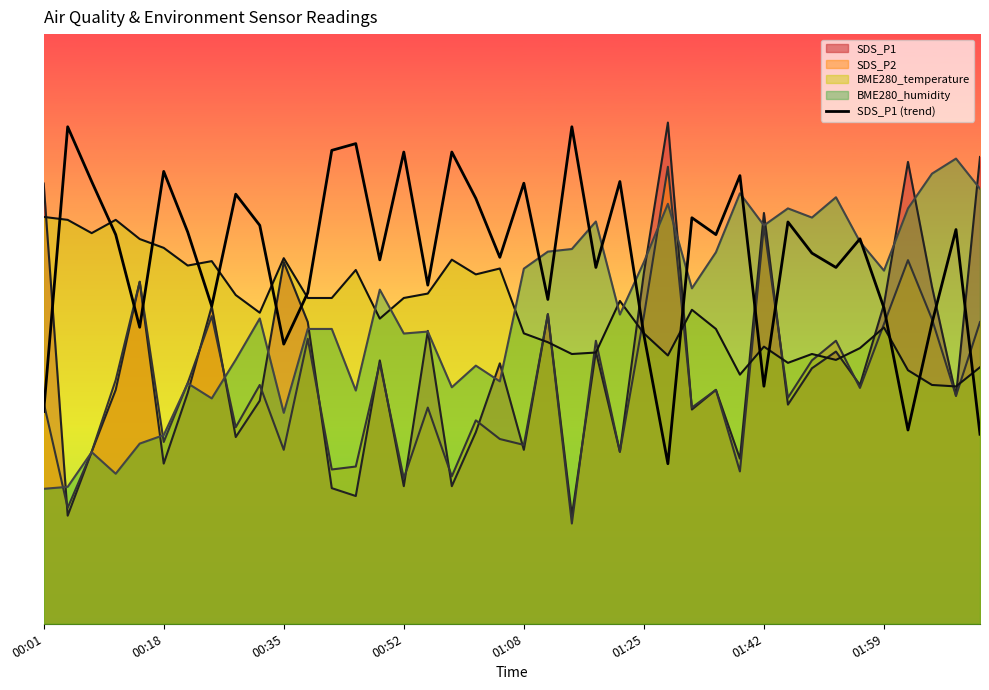

What are all the series names shown in the legend?

SDS_P1, SDS_P2, BME280_temperature, BME280_humidity, SDS_P1 (trend)